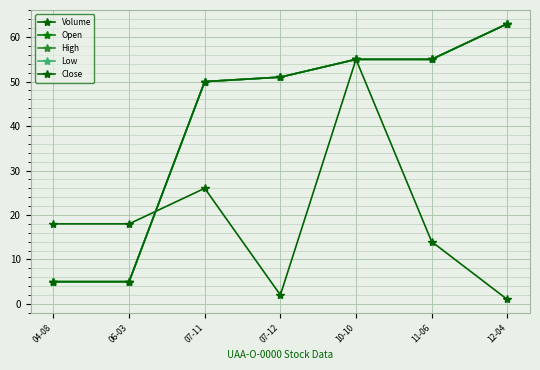

What is the difference between the Volume values at 04-08 and 11-06?

4